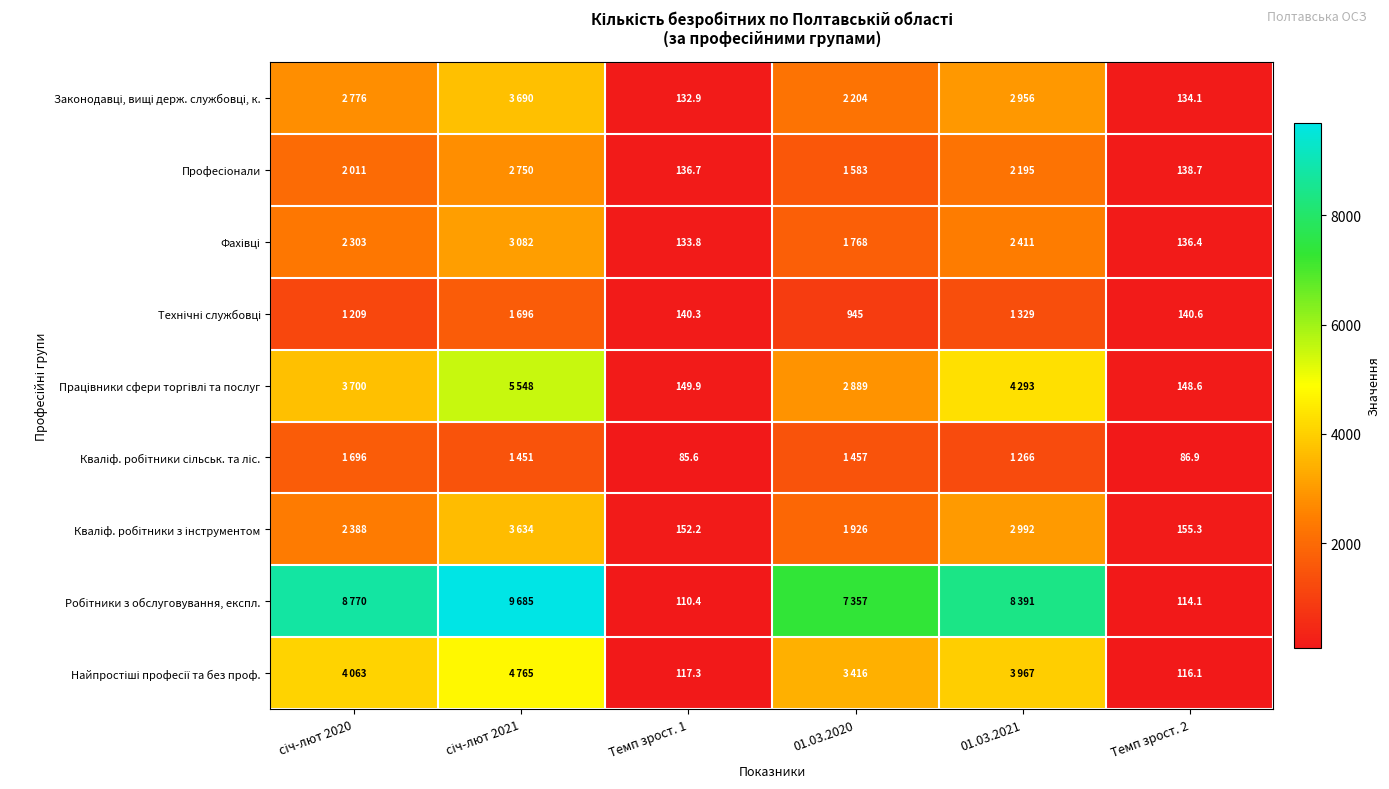

What is the total value across all series at Темп зрост. 2?

1170.8